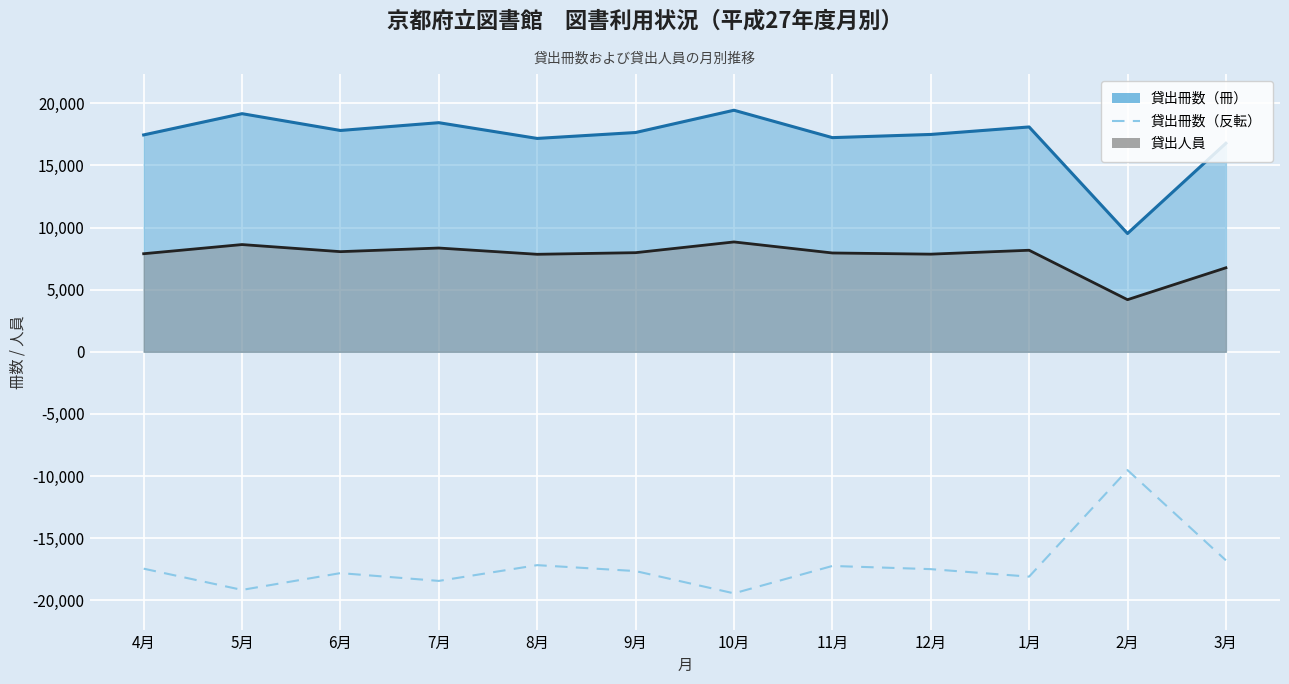

What value does the data have at 4月, to the nearest 50?

-17450